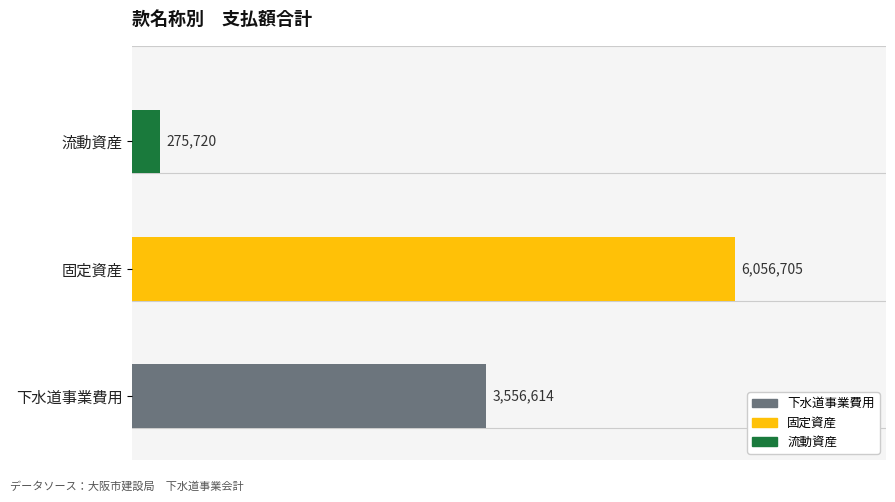

What is the difference between the values at 固定資産 and 流動資産?

5780985